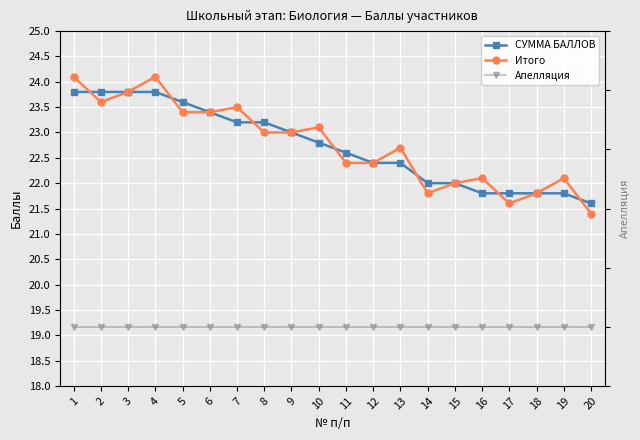

Reading right to left, what are all the values shown in this chart?

СУММА БАЛЛОВ: 21.6	21.8	21.8	21.8	21.8	22.0	22.0	22.4	22.4	22.6	22.8	23.0	23.2	23.2	23.4	23.6	23.8	23.8	23.8	23.8
Итого: 21.4	22.1	21.8	21.6	22.1	22.0	21.8	22.7	22.4	22.4	23.1	23.0	23.0	23.5	23.4	23.4	24.1	23.8	23.6	24.1
Апелляция: 0.0	0.0	0.0	0.0	0.0	0.0	0.0	0.0	0.0	0.0	0.0	0.0	0.0	0.0	0.0	0.0	0.0	0.0	0.0	0.0